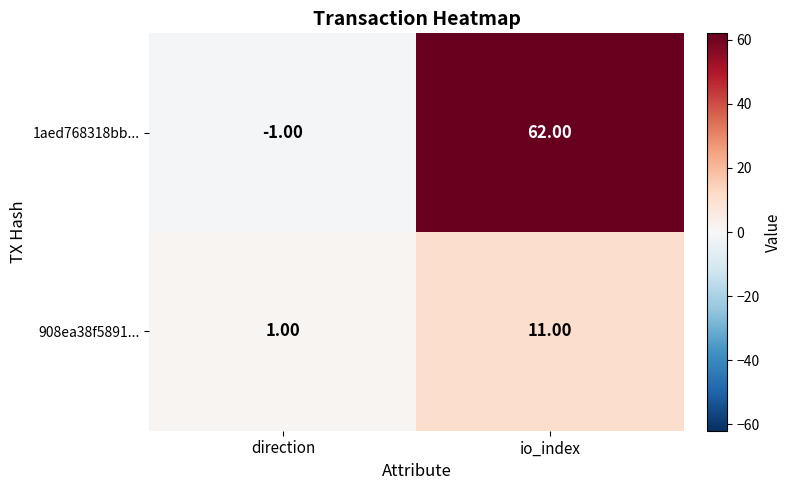

What is the difference between the maximum and minimum values in the 1aed768318bb... series?

63